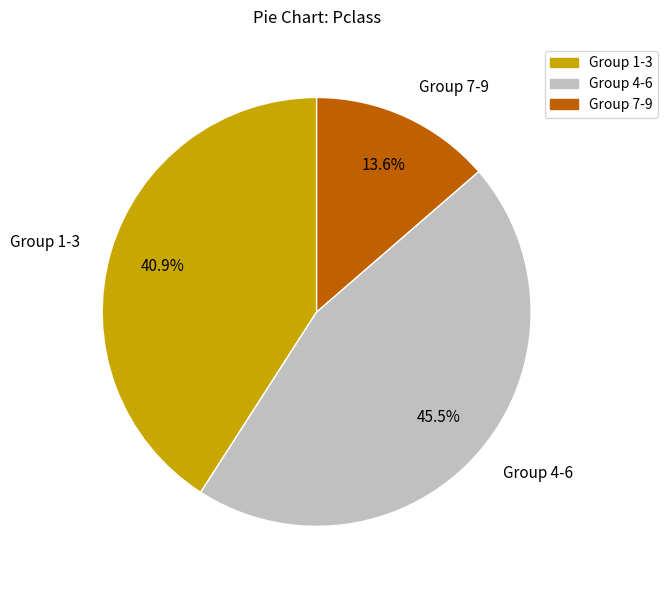

How many slices are in this pie chart?

3